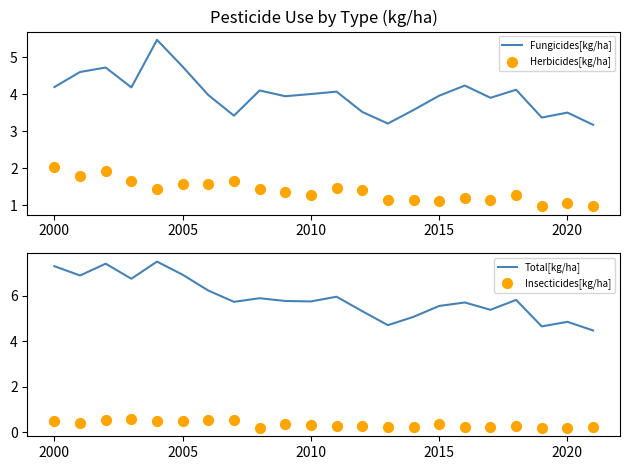

What are all the series names shown in the legend?

Fungicides[kg/ha], Herbicides[kg/ha], Total[kg/ha], Insecticides[kg/ha]